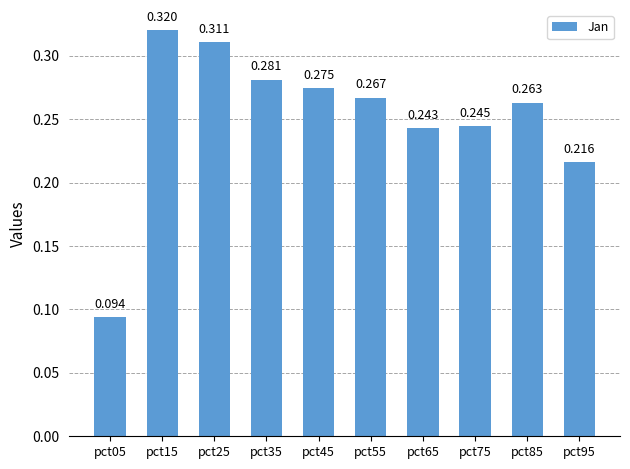

What is the value of the 7th bar from the left?

0.2